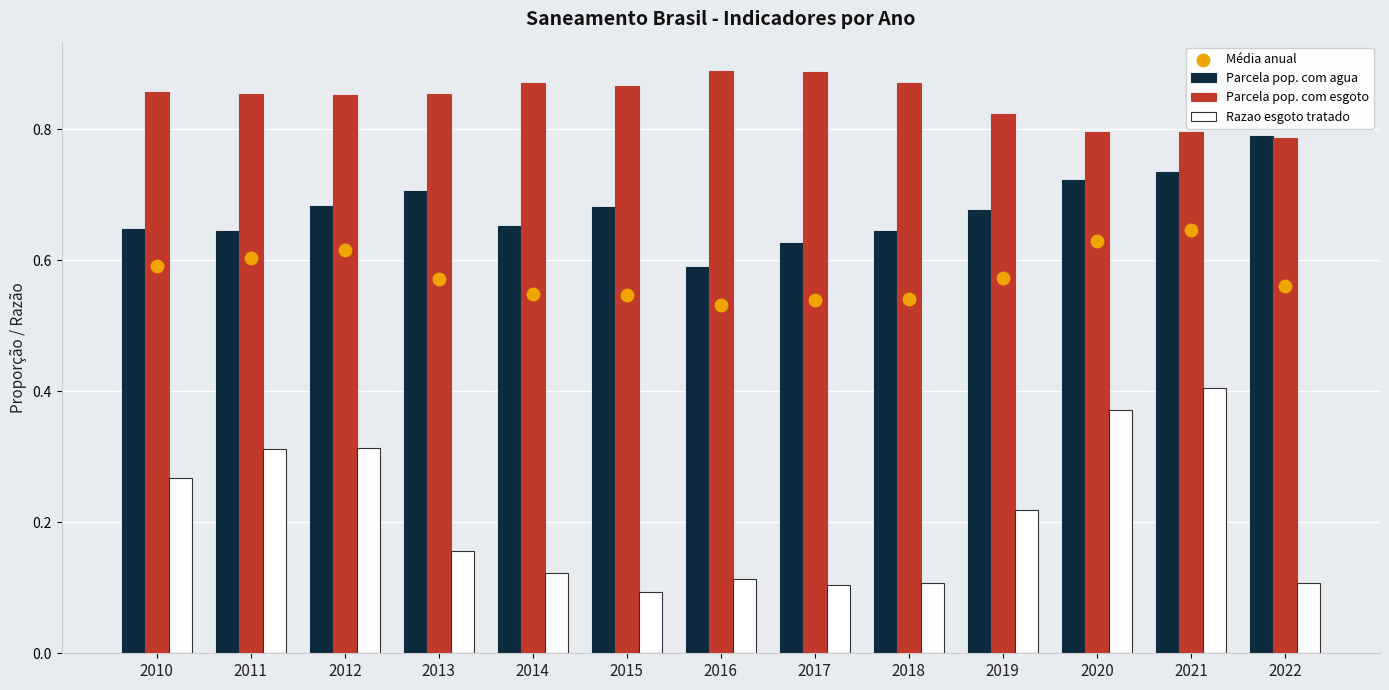

What are all the series names shown in the legend?

Parcela pop. com agua, Parcela pop. com esgoto, Razao esgoto tratado, Média anual